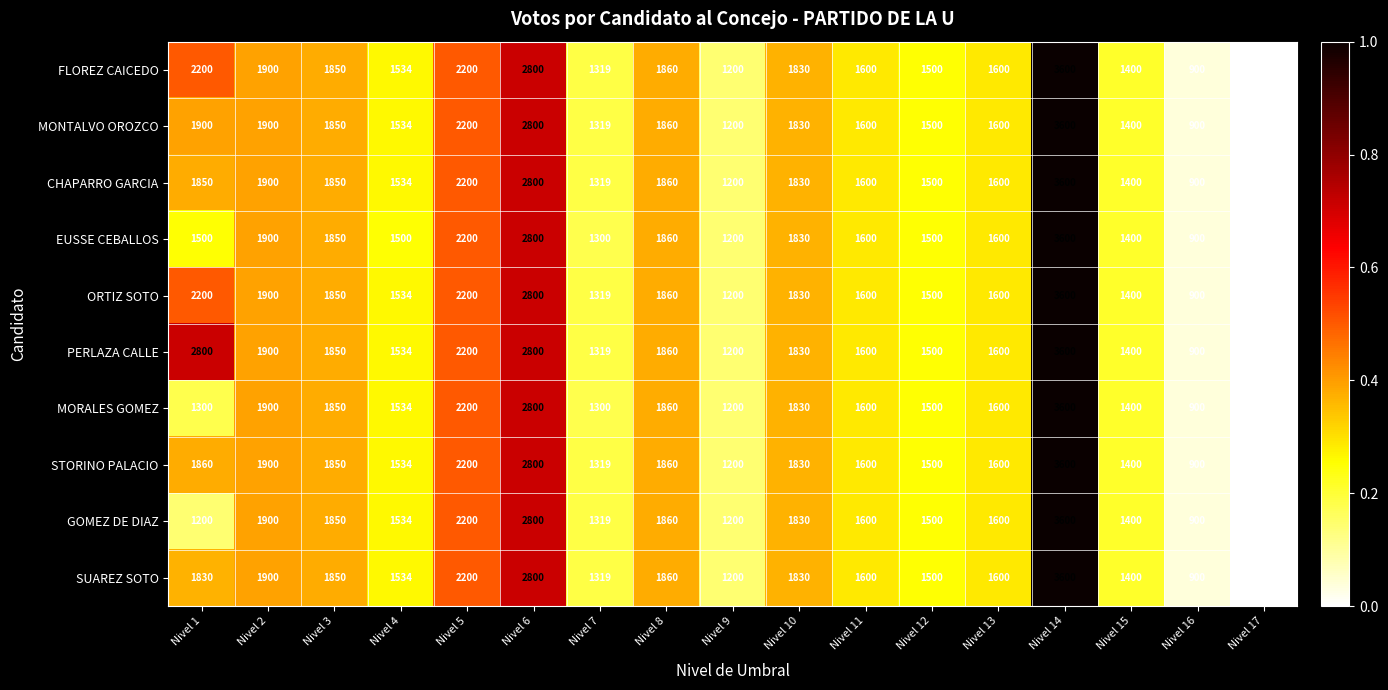

Which label corresponds to the smallest value in the chart?

Nivel 17